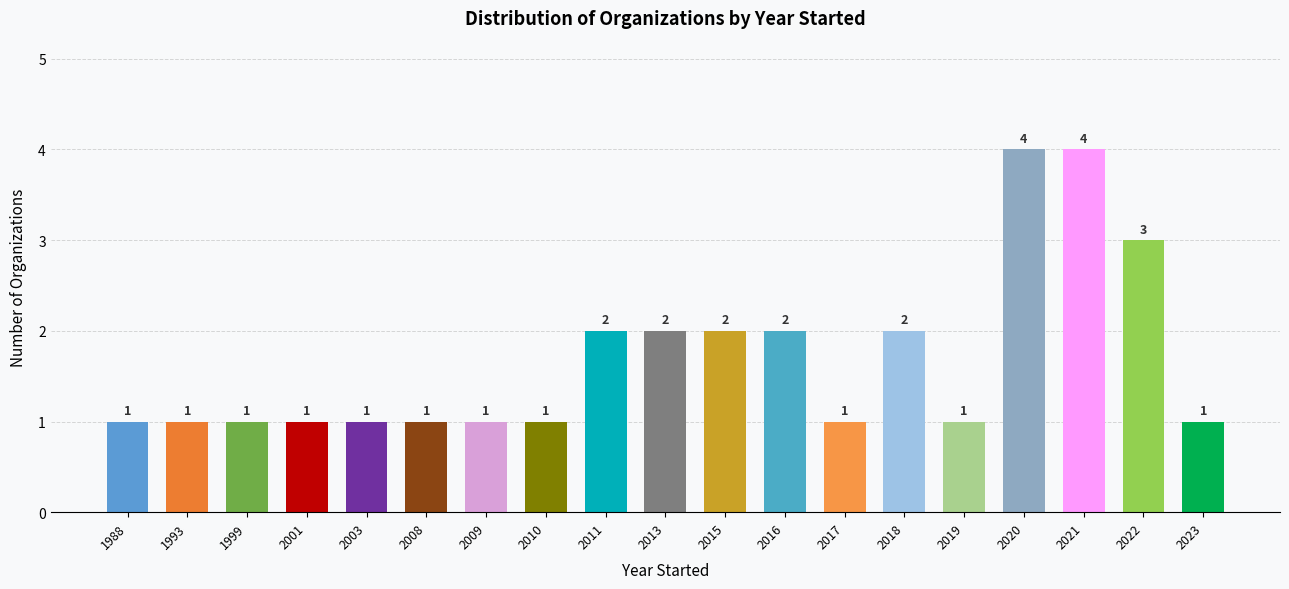

What is the difference between the second highest and minimum values?

3